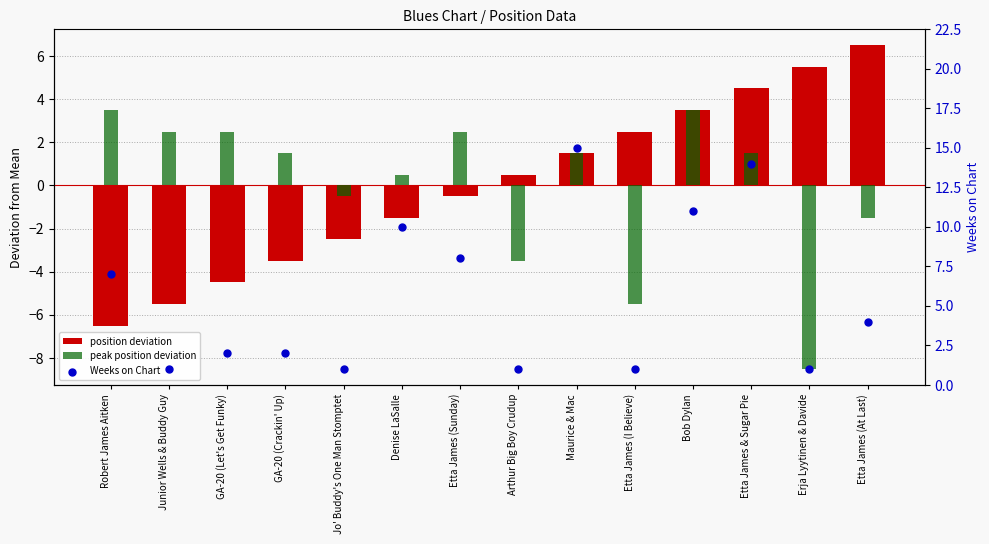

What is the total value across all series at Arthur Big Boy Crudup?

-2.0